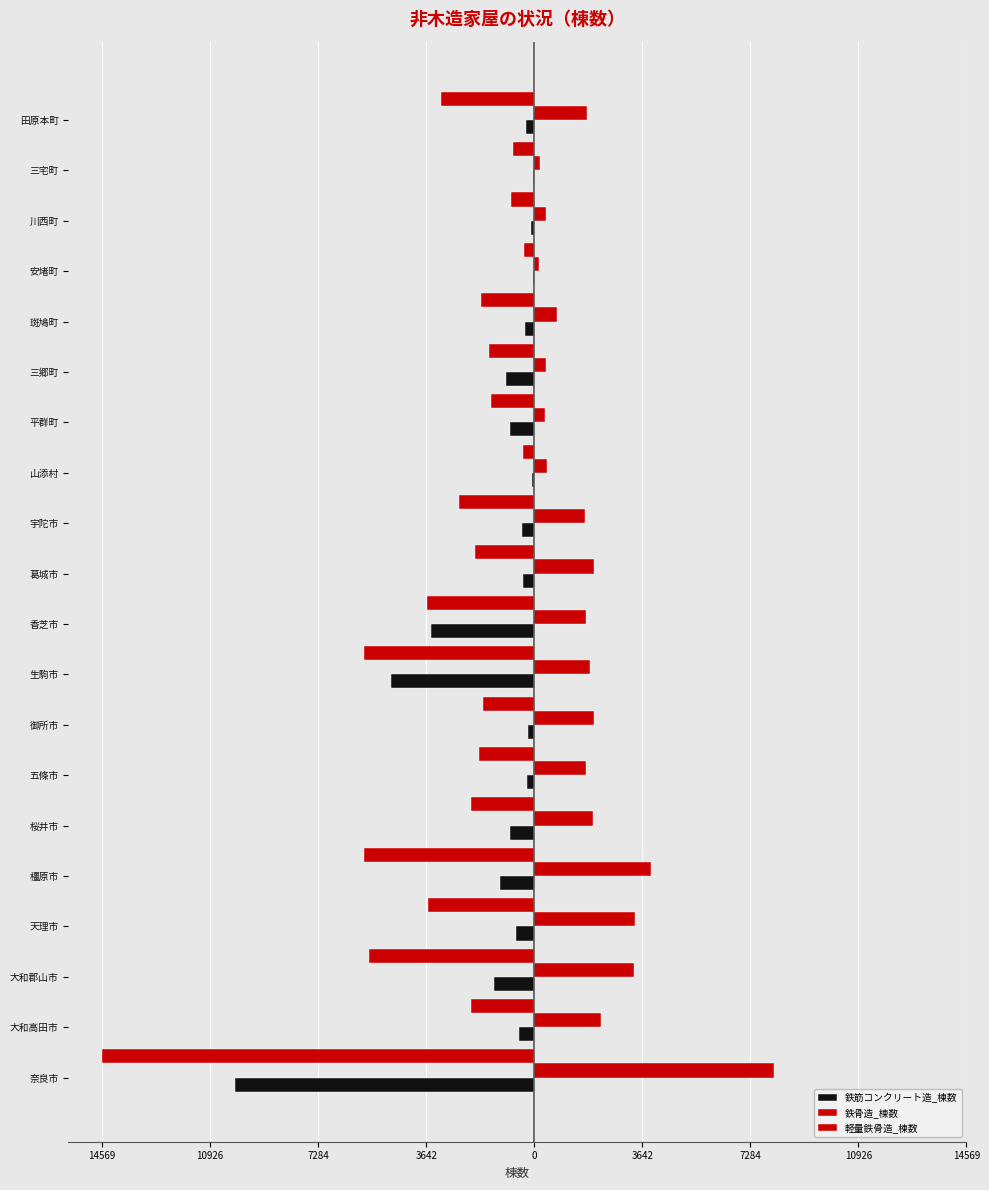

Does the chart contain stacked bars?

No